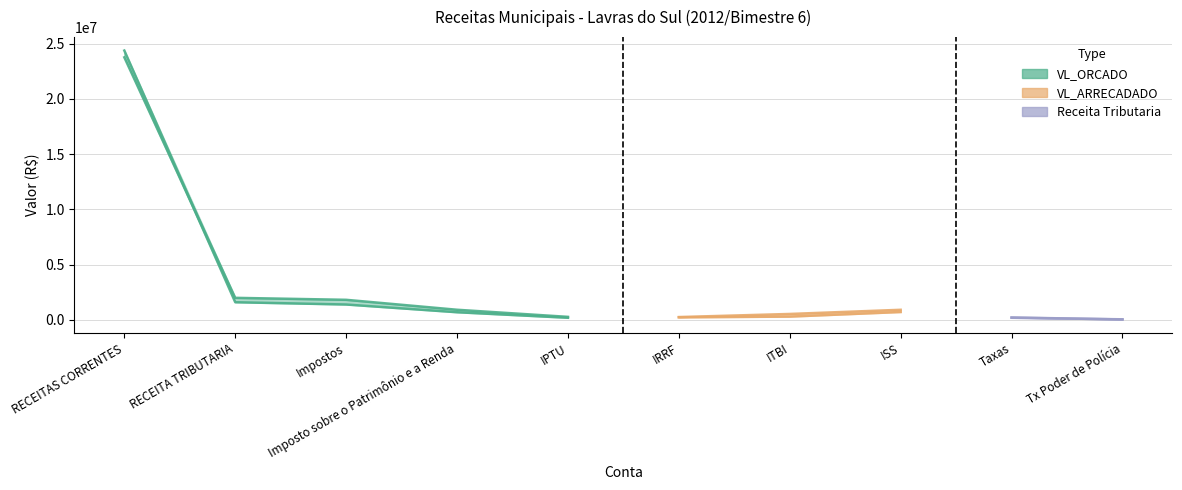

At which category does the chart reach its peak across all series?

RECEITAS CORRENTES